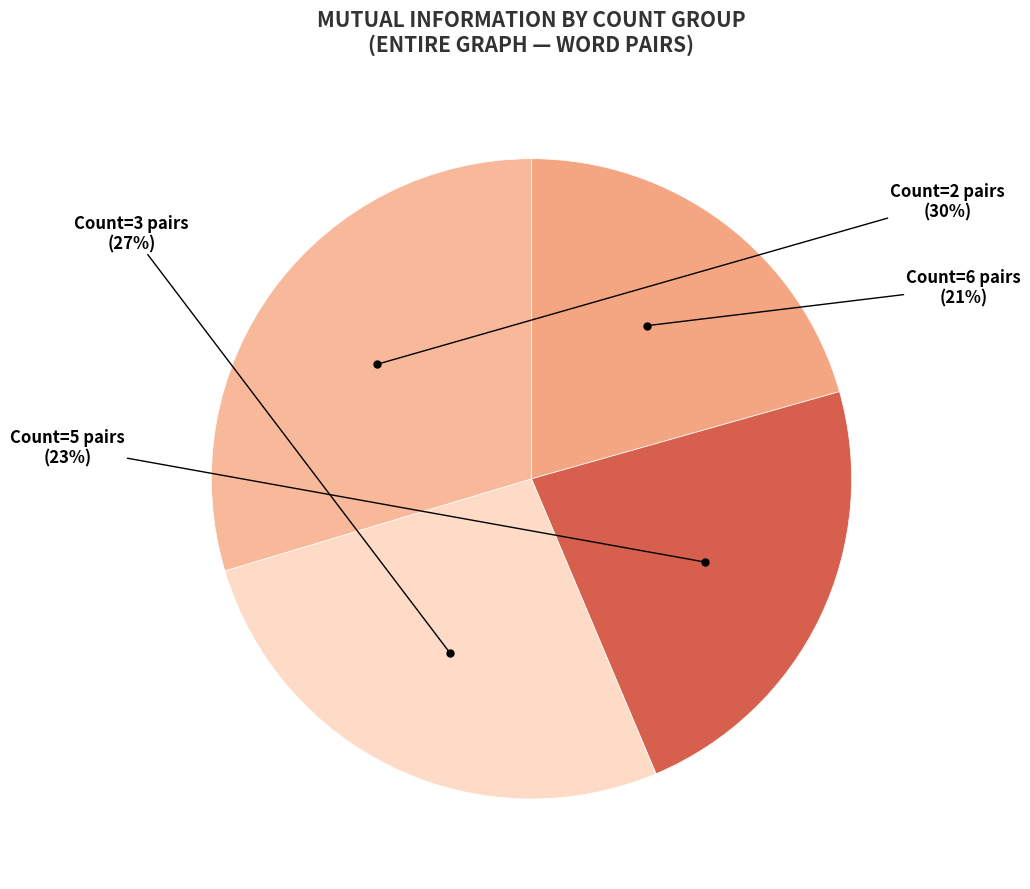

Approximately how many times larger is the value at Count=3 pairs compared to Count=6 pairs?

1.3